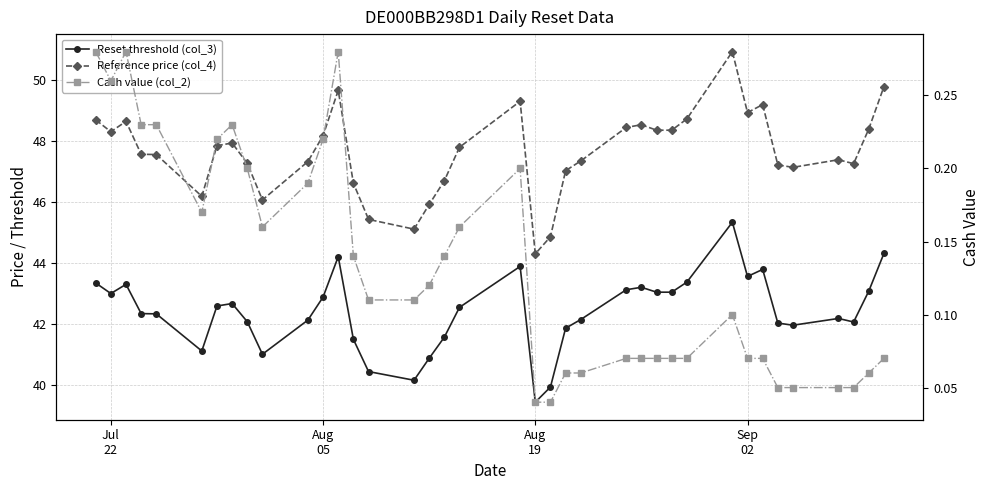

Reading left to right, list all the values displayed in this chart.

Reset threshold (col_3): 43.3	43.0	43.3	42.3	42.3	41.1	42.6	42.7	42.1	41.0	42.1	42.9	44.2	41.5	40.4	40.1	40.9	41.6	42.5	43.9	39.4	39.9	41.9	42.1	43.1	43.2	43.0	43.0	43.4	45.3	43.6	43.8	42.0	42.0	42.2	42.1	43.1	44.3
Reference price (col_4): 48.7	48.3	48.6	47.6	47.6	46.2	47.9	47.9	47.3	46.1	47.3	48.2	49.7	46.6	45.4	45.1	45.9	46.7	47.8	49.3	44.3	44.9	47.0	47.4	48.5	48.5	48.4	48.4	48.7	50.9	48.9	49.2	47.2	47.1	47.4	47.3	48.4	49.8
Cash value (col_2): 0.3	0.3	0.3	0.2	0.2	0.2	0.2	0.2	0.2	0.2	0.2	0.2	0.3	0.1	0.1	0.1	0.1	0.1	0.2	0.2	0.0	0.0	0.1	0.1	0.1	0.1	0.1	0.1	0.1	0.1	0.1	0.1	0.1	0.1	0.1	0.1	0.1	0.1